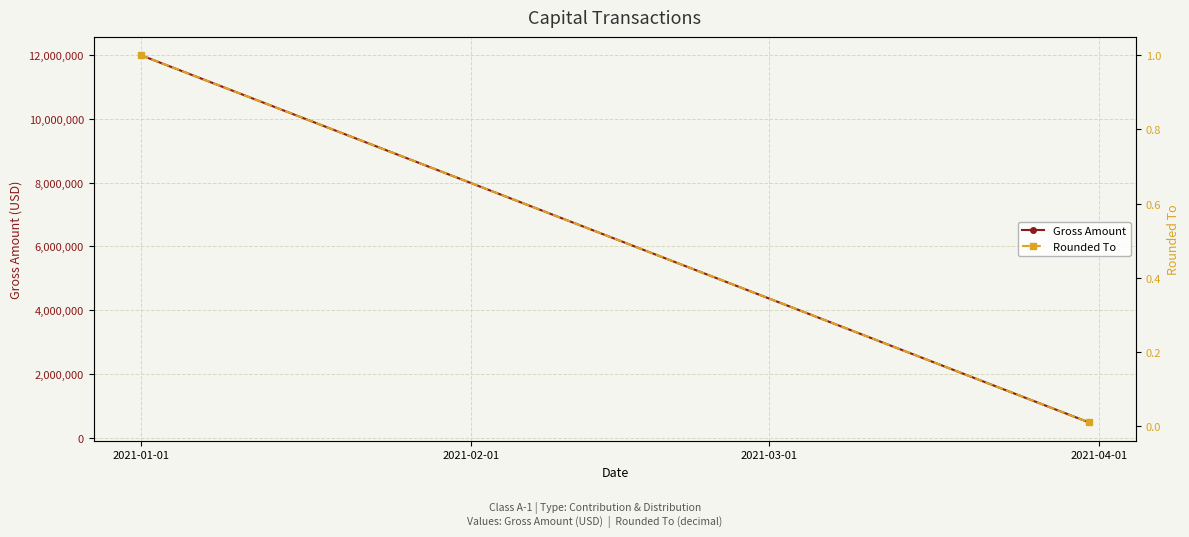

How many distinct data groups are displayed?

2